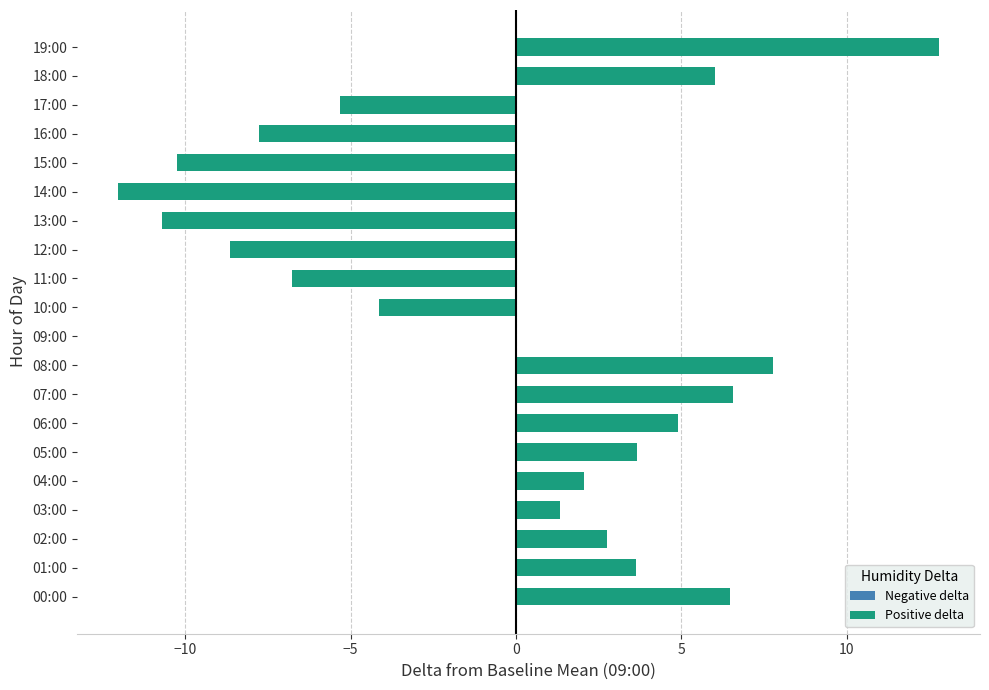

Are the bars horizontal?

Yes